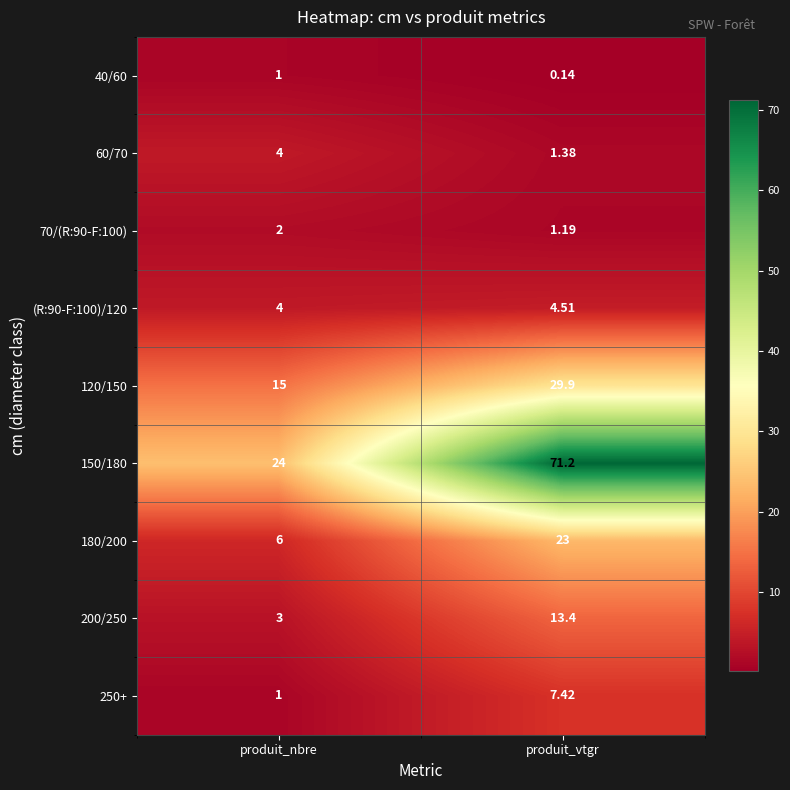

Where is (R:90-F:100)/120 nearest to the value 4?

produit_nbre